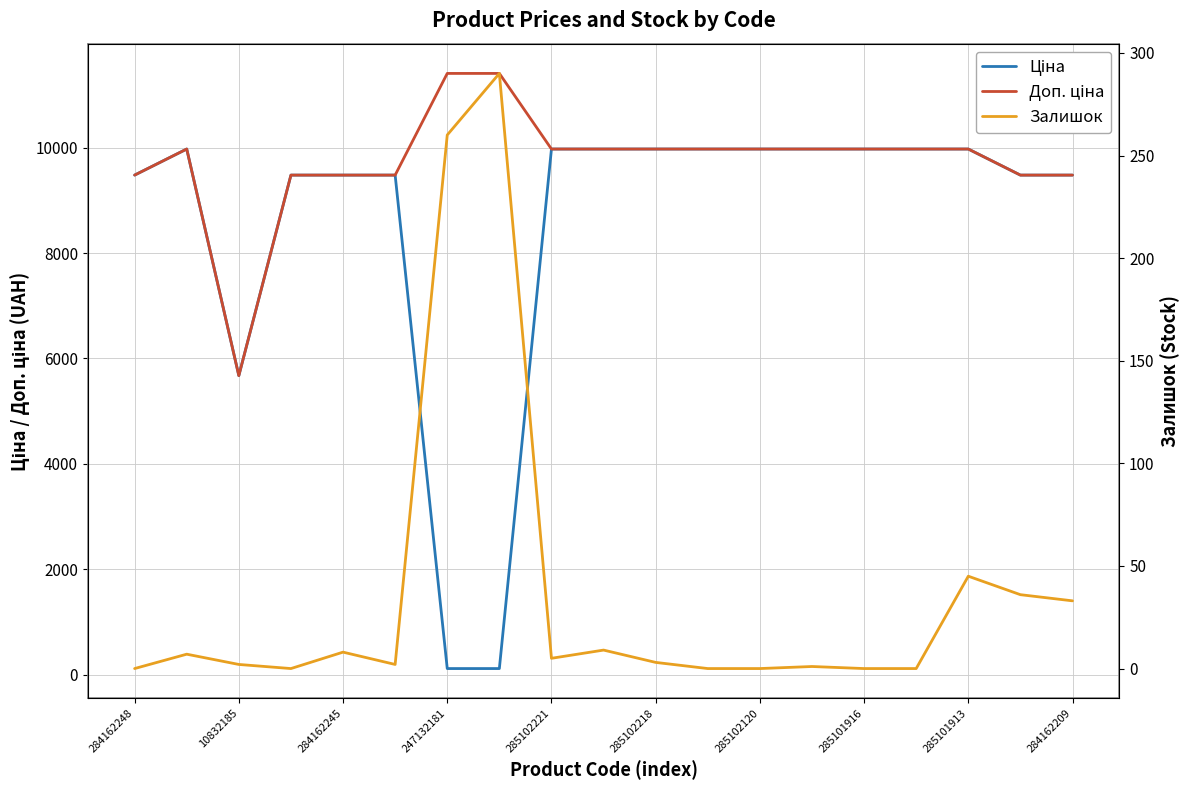

True or false: Доп. ціна has a value of 18449.1 at 285102120.

False